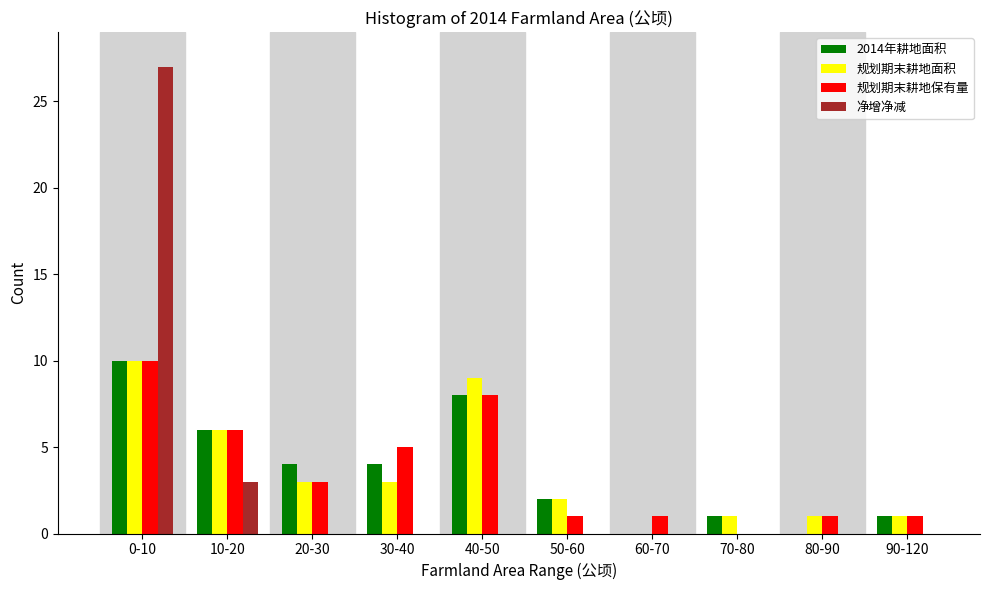

Which label corresponds to the largest value in the chart?

0-10